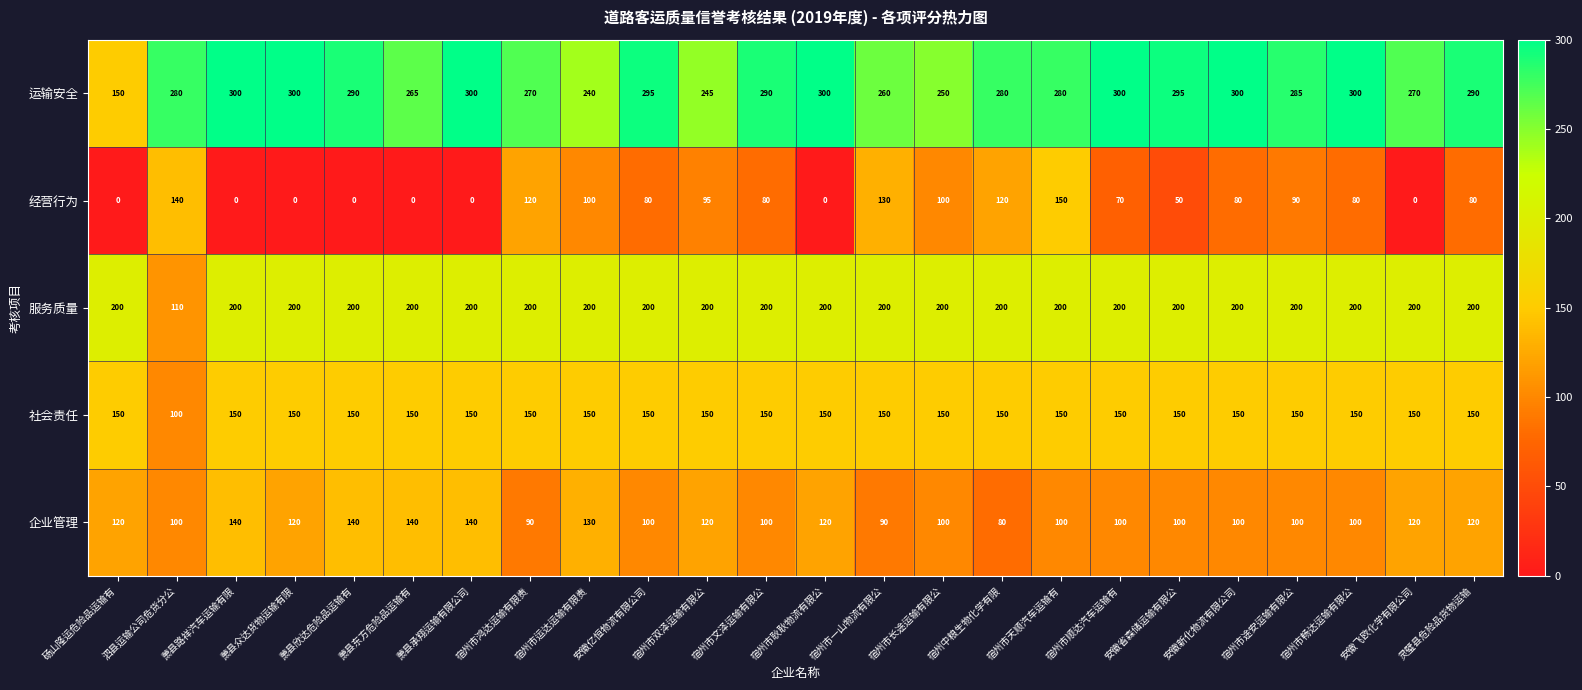

Rank the series at 宿州市途安运输有限公 from highest to lowest value.

运输安全, 服务质量, 社会责任, 企业管理, 经营行为